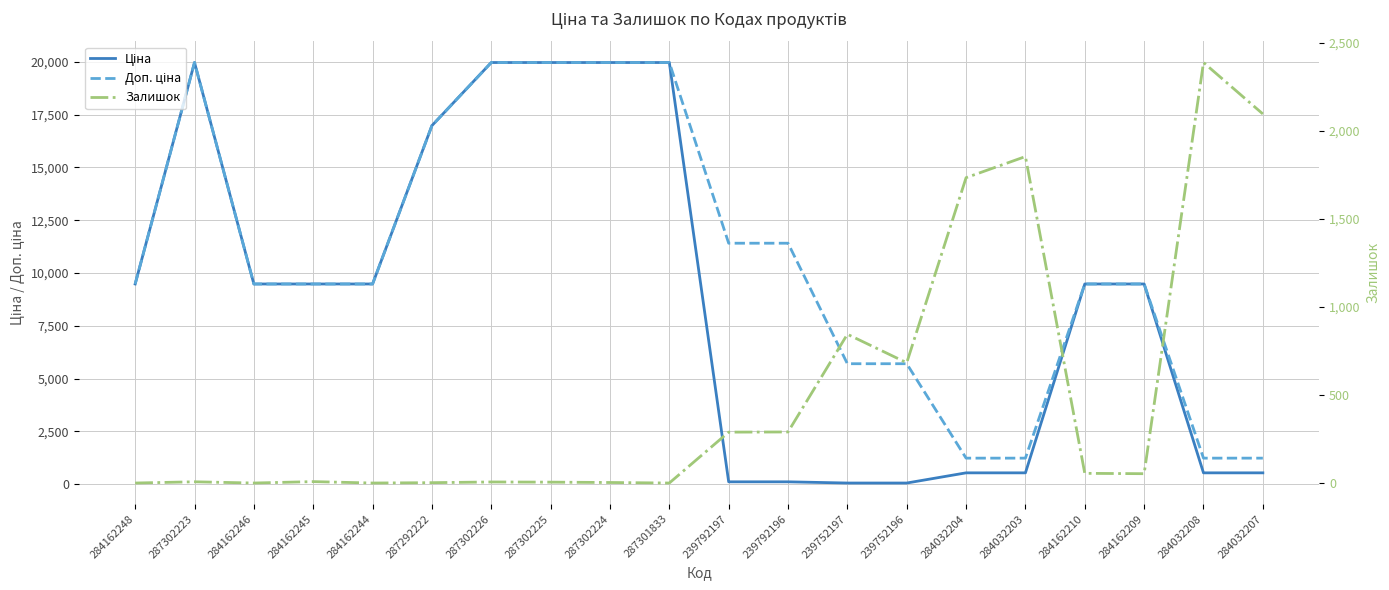

The value of Ціна at 287292222 is 16976.3. True or false?

True